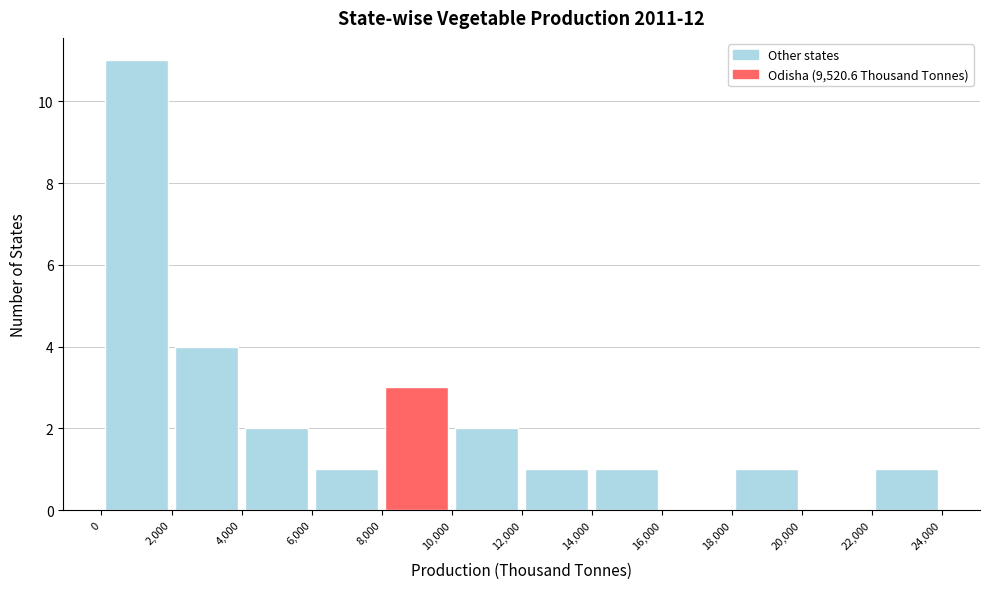

Reading left to right, list every bar in this chart as the range it spans on the x-axis followed by its height. The values are not printed on the chart, so give them approximately, as read against the axis.

0 to 2,000: 11
2,000 to 4,000: 4
4,000 to 6,000: 2
6,000 to 8,000: 1
8,000 to 10,000: 3
10,000 to 12,000: 2
12,000 to 14,000: 1
14,000 to 16,000: 1
16,000 to 18,000: 0
18,000 to 20,000: 1
20,000 to 22,000: 0
22,000 to 24,000: 1